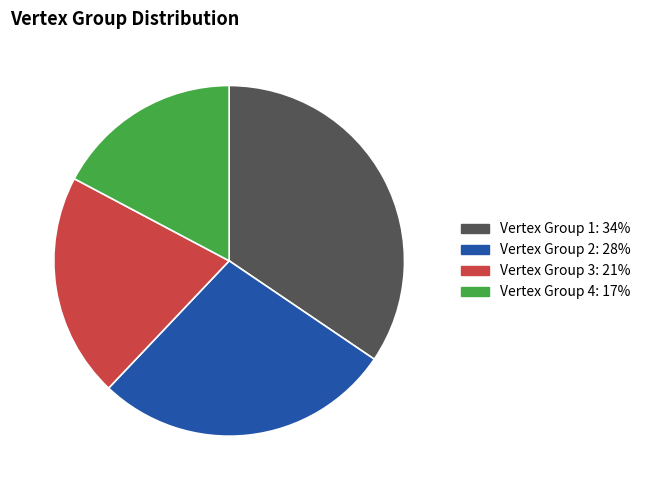

Is it true that Vertex Group 4 is 17% of the pie?

True